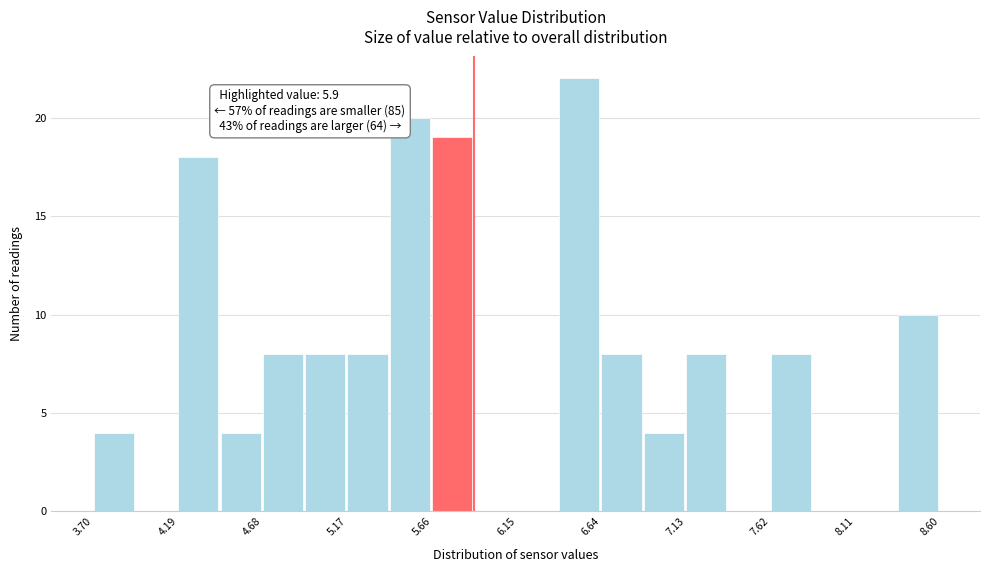

Which range on the x-axis has the tallest bar?

6.395 to 6.640